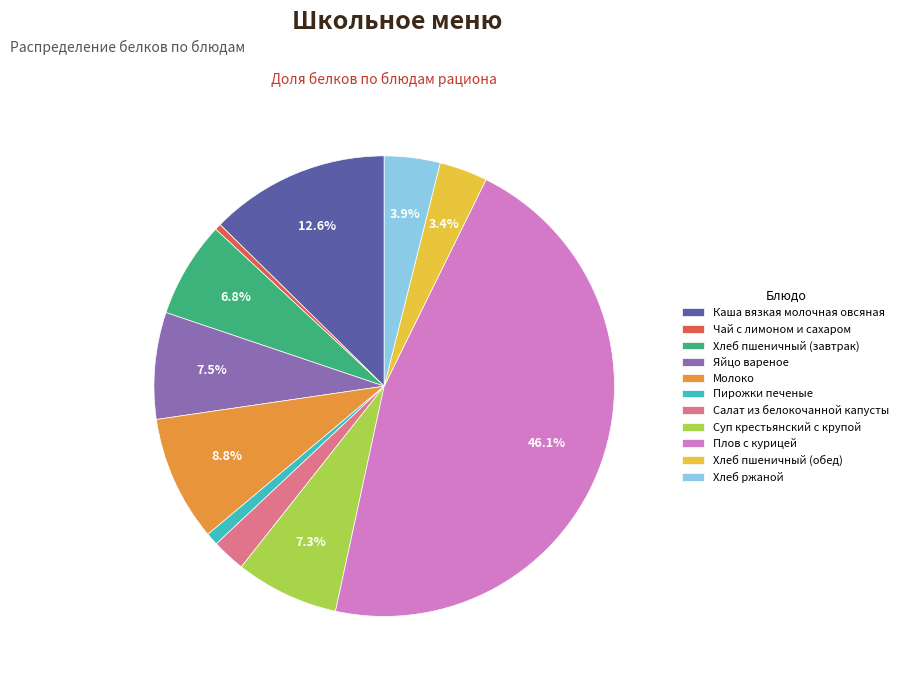

To the nearest percent, what is the combined percentage of Молоко and Хлеб пшеничный (обед)?

12%